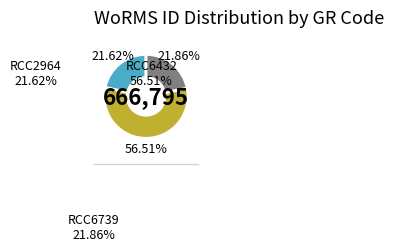

Is there a majority slice in this chart?

Yes